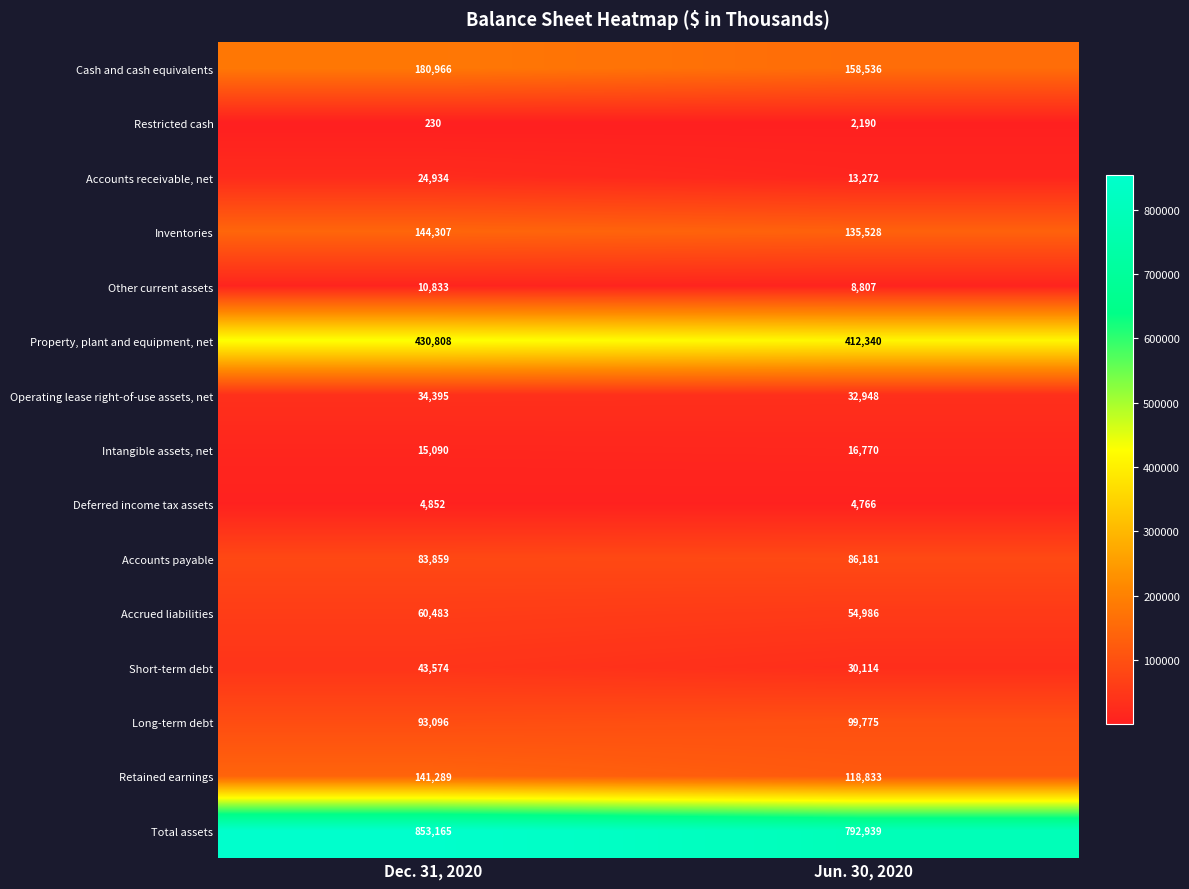

Rank the series by their maximum value, from lowest to highest.

Restricted cash, Deferred income tax assets, Other current assets, Intangible assets, net, Accounts receivable, net, Operating lease right-of-use assets, net, Short-term debt, Accrued liabilities, Accounts payable, Long-term debt, Retained earnings, Inventories, Cash and cash equivalents, Property, plant and equipment, net, Total assets